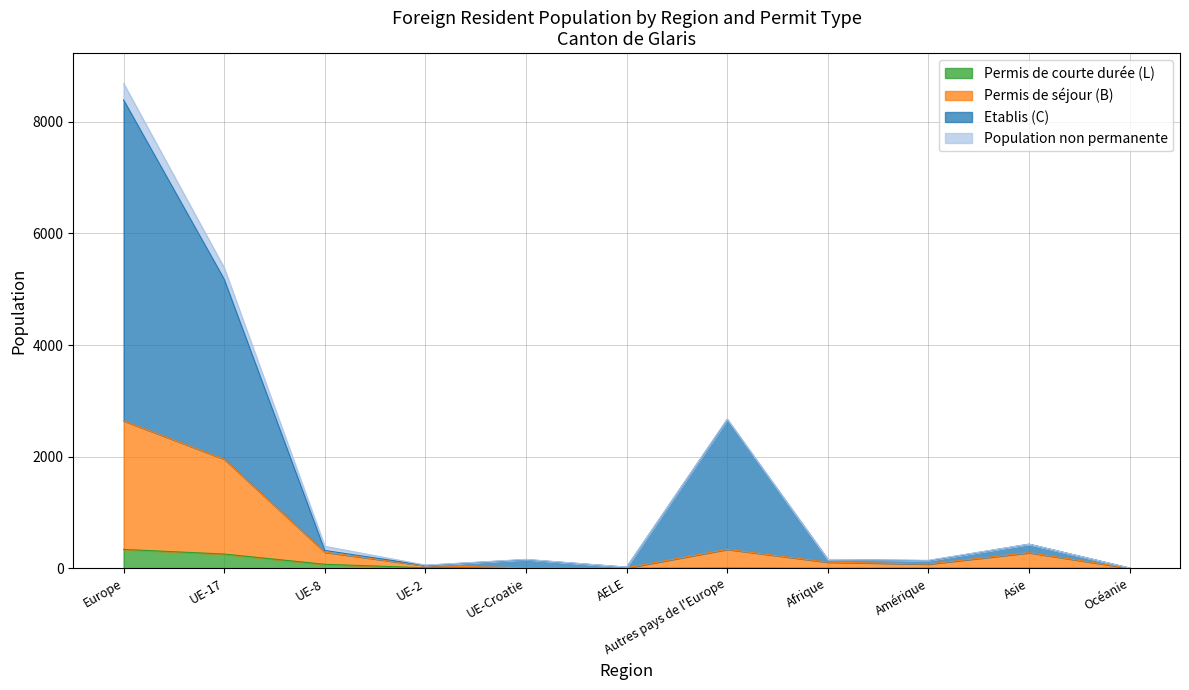

What are all the series names shown in the legend?

Permis de courte durée (L), Permis de séjour (B), Etablis (C), Population non permanente